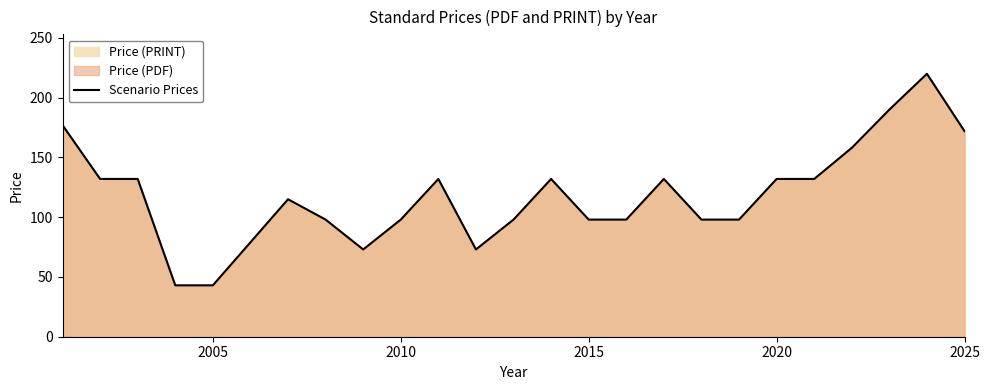

What is the greatest value displayed?

220